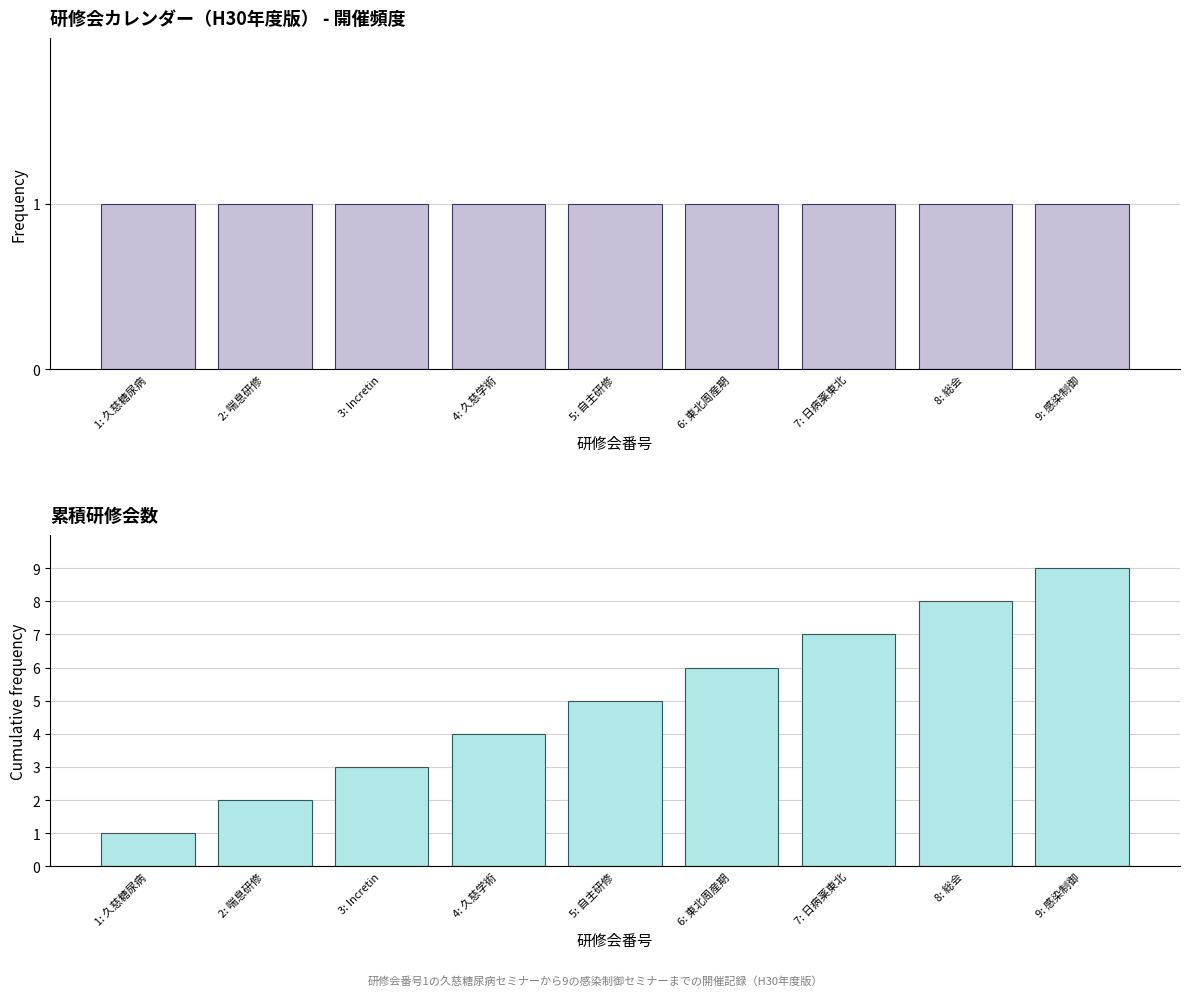

The Cumulative Count series shows 1 at 1: 久慈糖尿病. True or false?

True